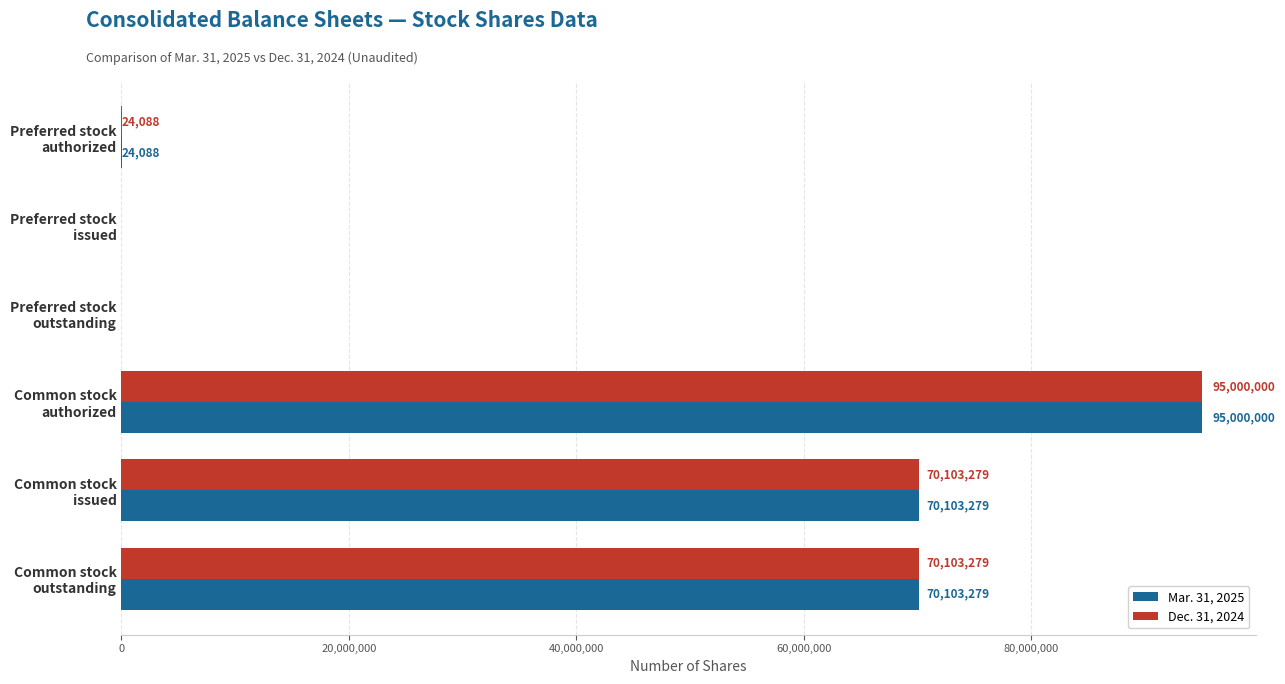

What is the sum of all Mar. 31, 2025 values?

235230646